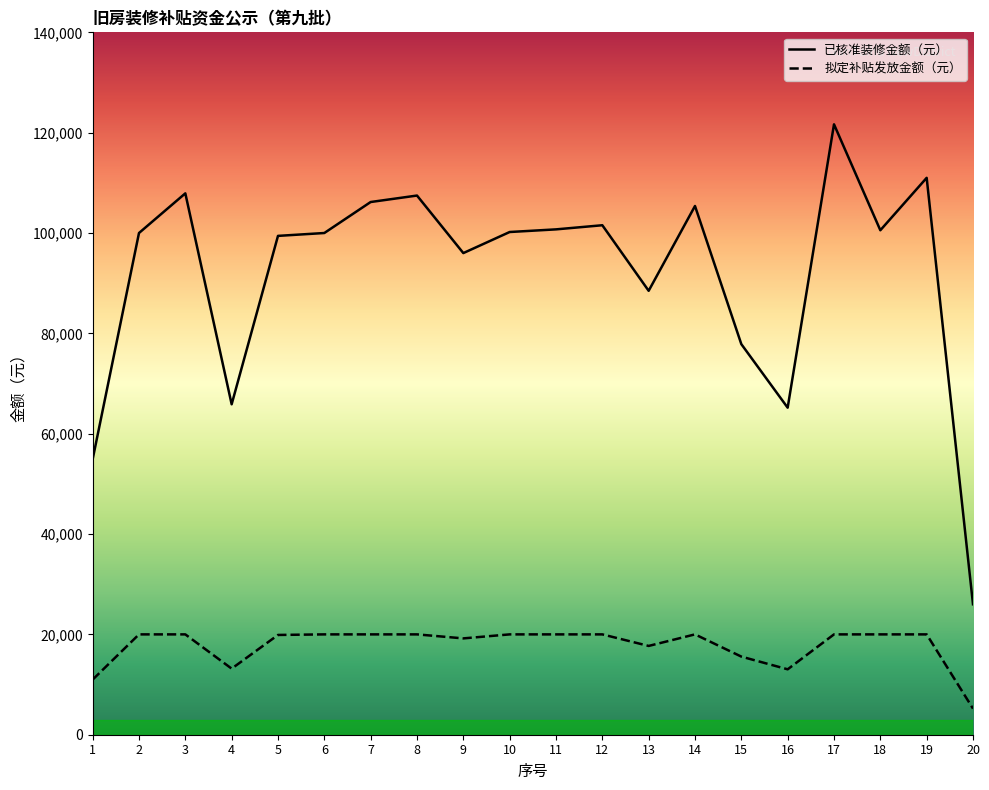

Count the number of data series in this chart.

2